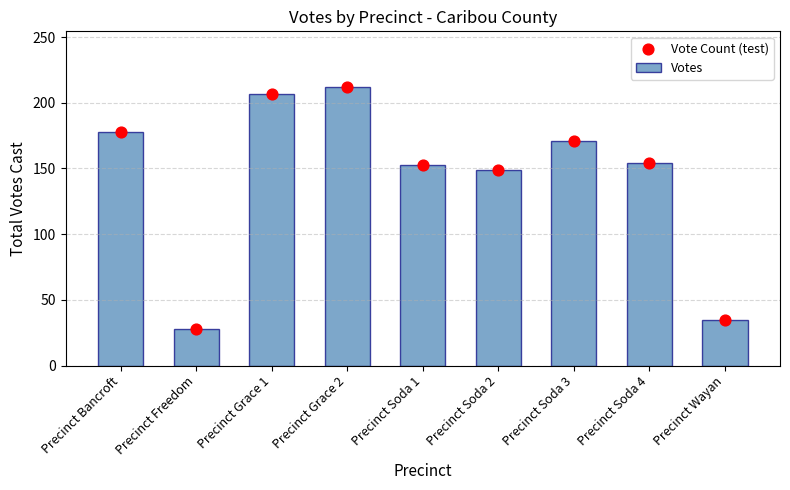

At how many categories does at least one series exceed 32?

8